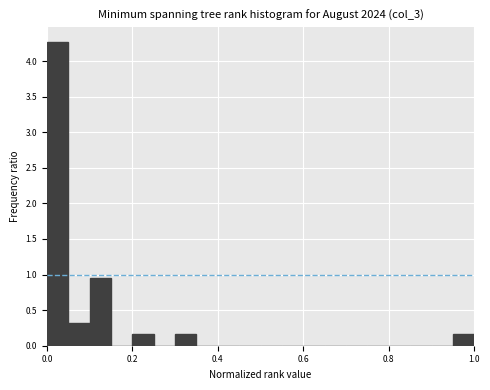

Read against the x-axis, roughly where is the centre of the tallest bar?

0.02